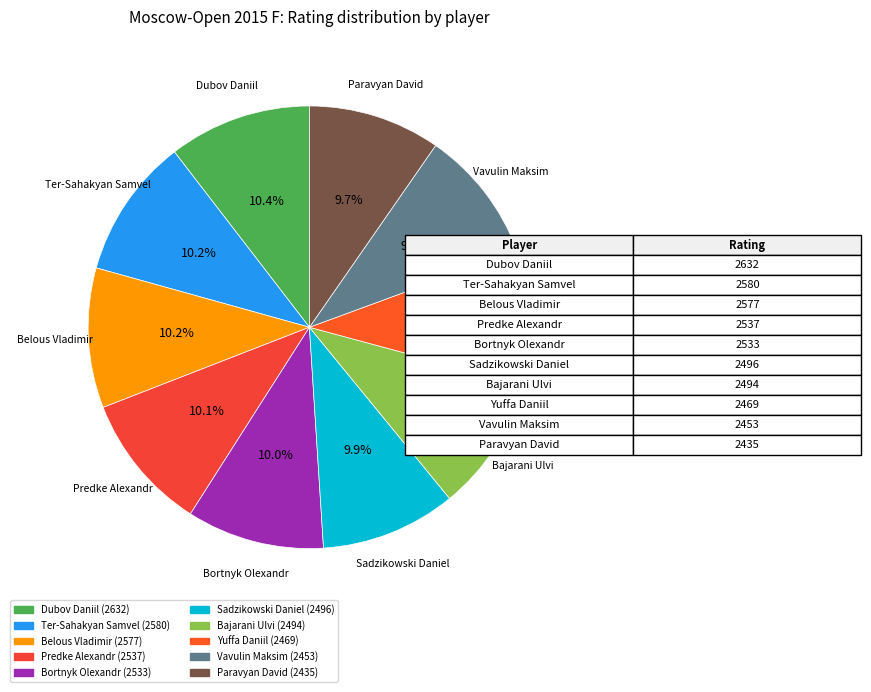

The Yuffa Daniil slice represents 1% of the pie. True or false?

False